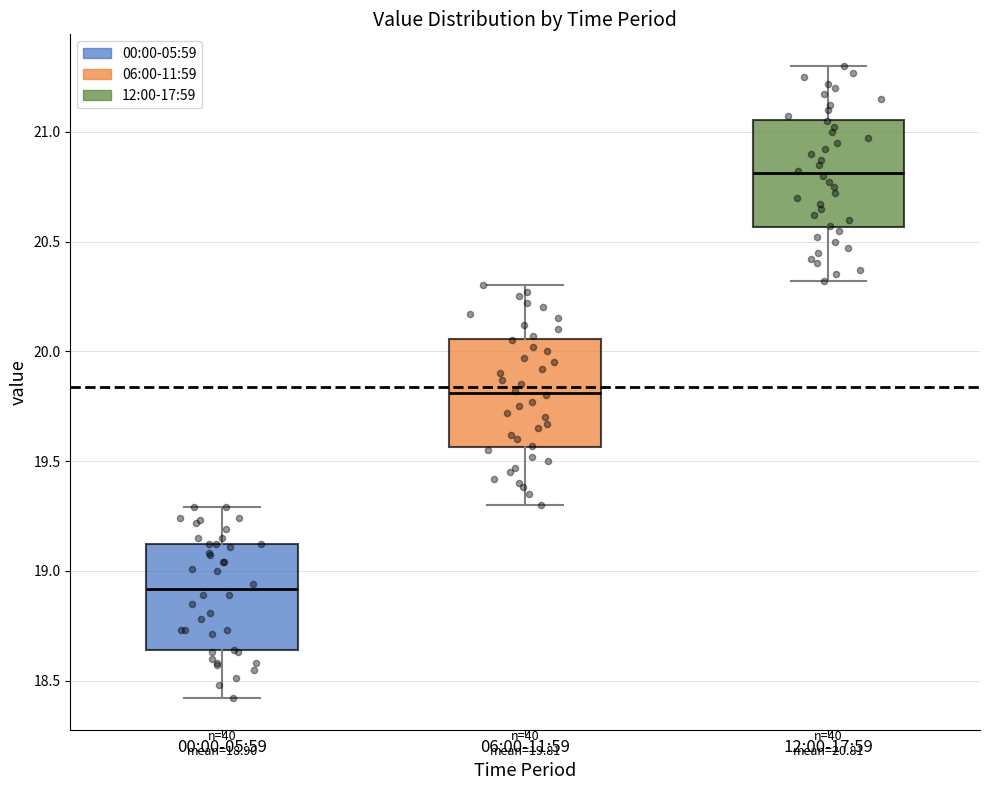

Which box's median line is the lowest?

00:00-05:59